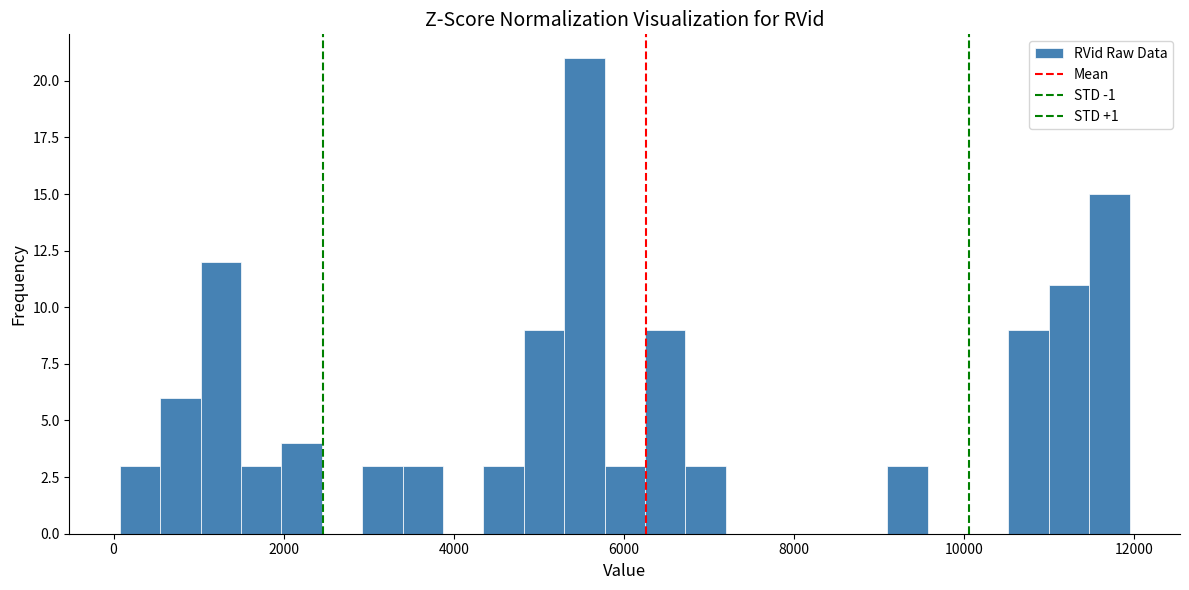

Around what value on the x-axis is the tallest bar? Give the approximate position of its centre, as read against the axis.

5600